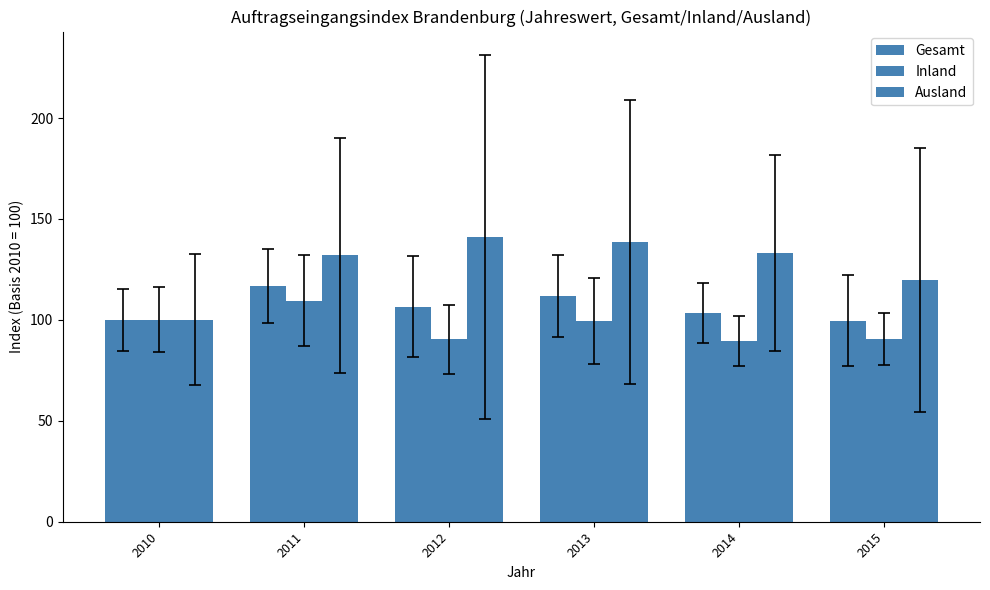

What is the value of the Ausland bar at the 4th from the left?

138.6